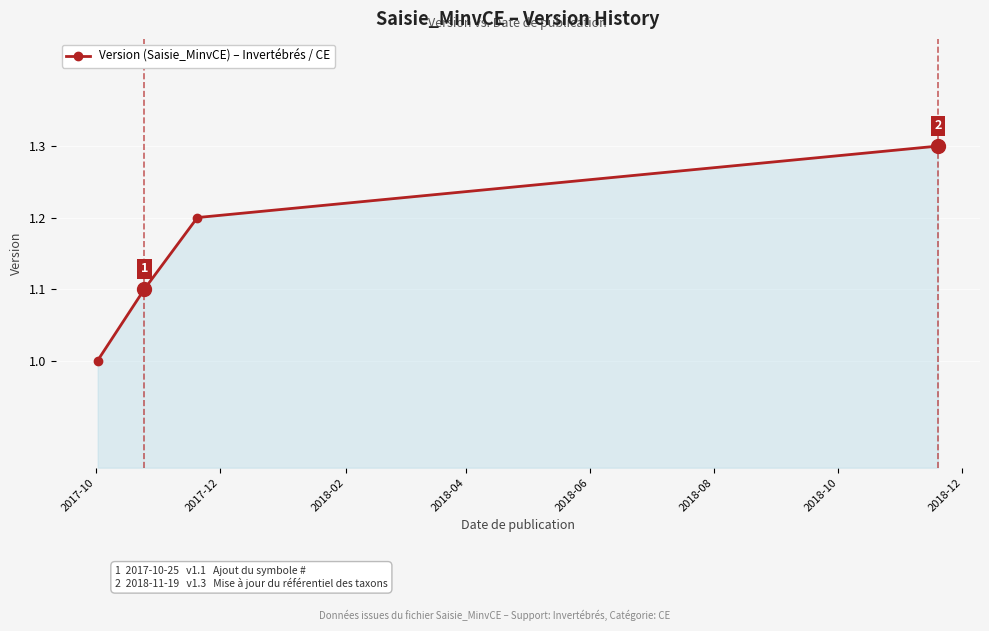

What is the value of the 4th point from the left?

1.3